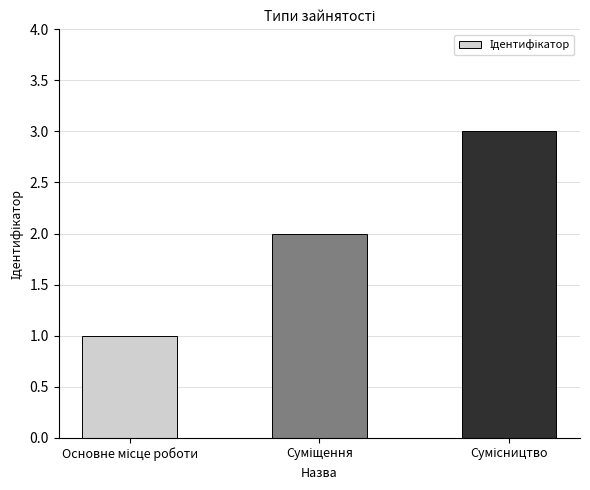

What is the sum of all values?

6